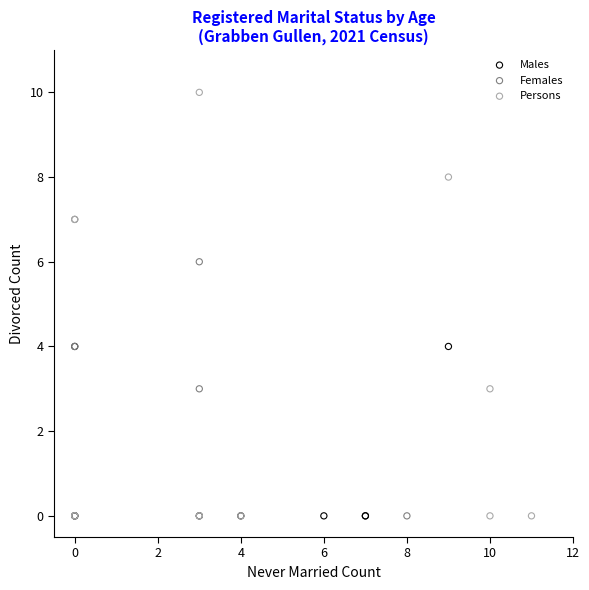

Which series contains the highest Y value?

Persons